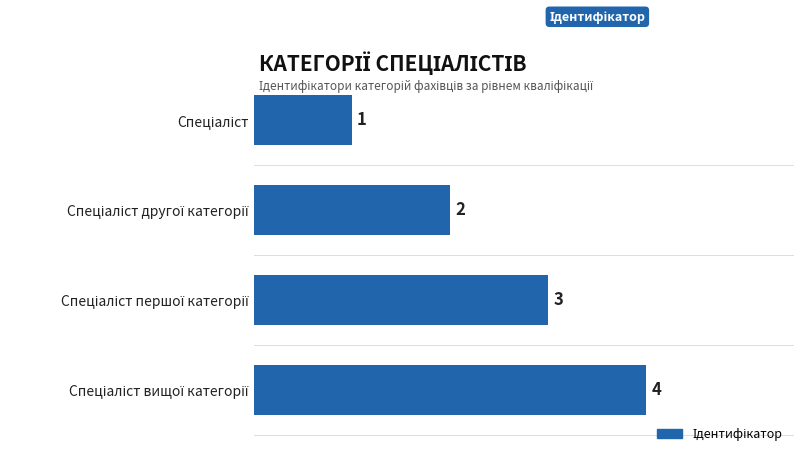

Count the values in the range 2 to 4.

3